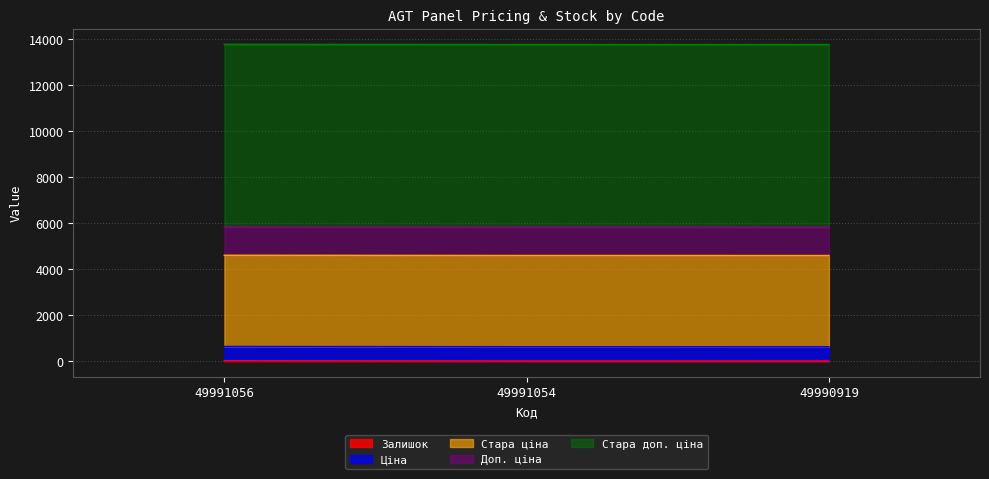

Is the value of Доп. ціна at 49991054 greater than the value of Стара ціна at 49991056?

No